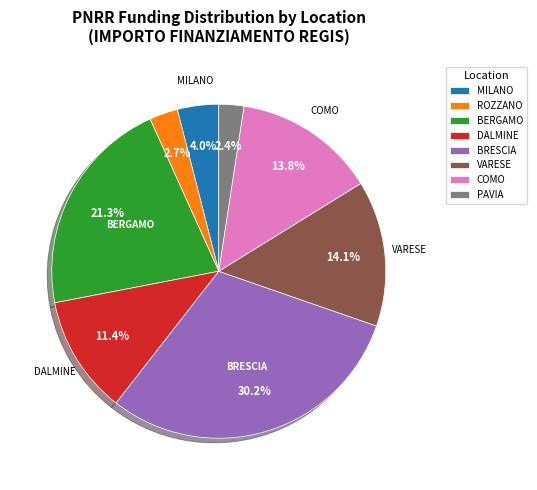

What is the ratio of the value at VARESE to the value at MILANO?

3.5